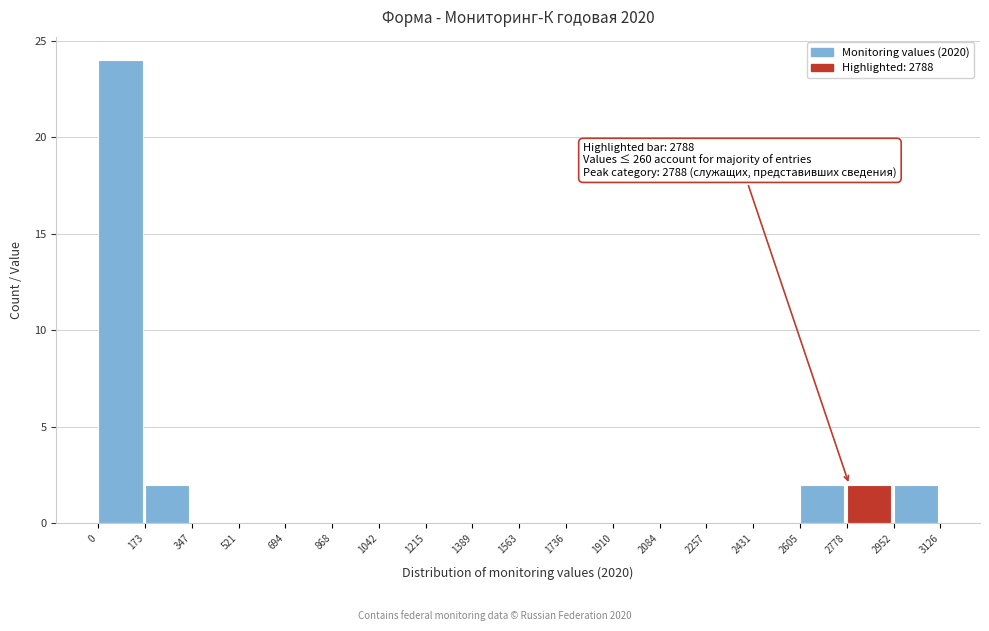

Which range on the x-axis has the tallest bar?

0 to 173